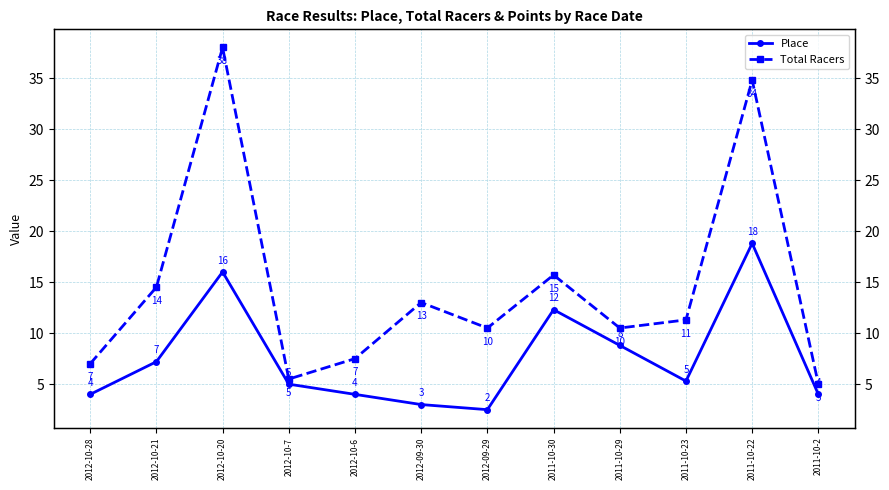

True or false: Total Racers has a value of 5.0 at 2011-10-2.

True